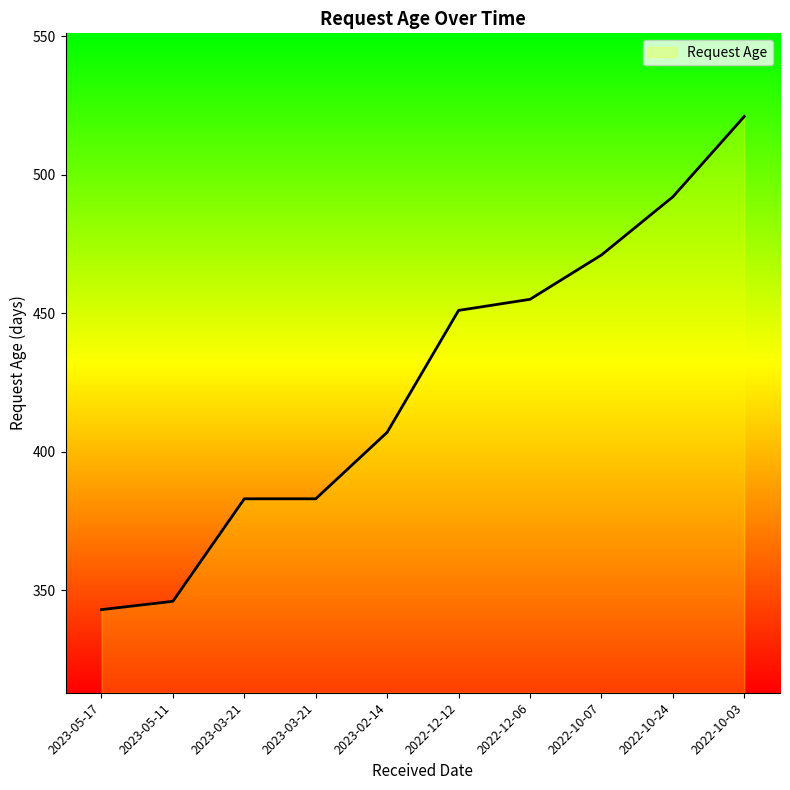

Rank the categories by value from highest to lowest.

2022-10-03, 2022-10-24, 2022-10-07, 2022-12-06, 2022-12-12, 2023-02-14, 2023-03-21, 2023-03-21, 2023-05-11, 2023-05-17